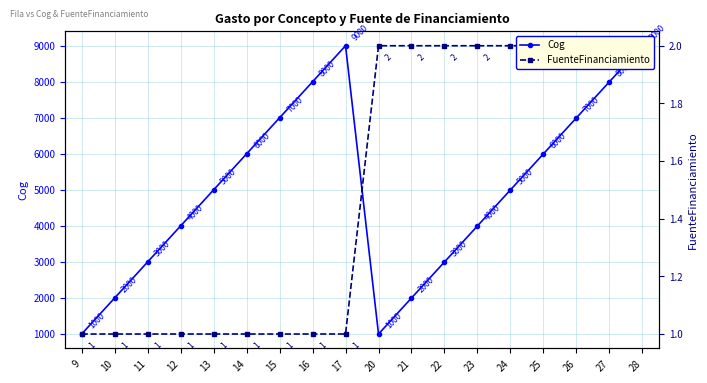

True or false: Cog and FuenteFinanciamiento cross at least once.

False